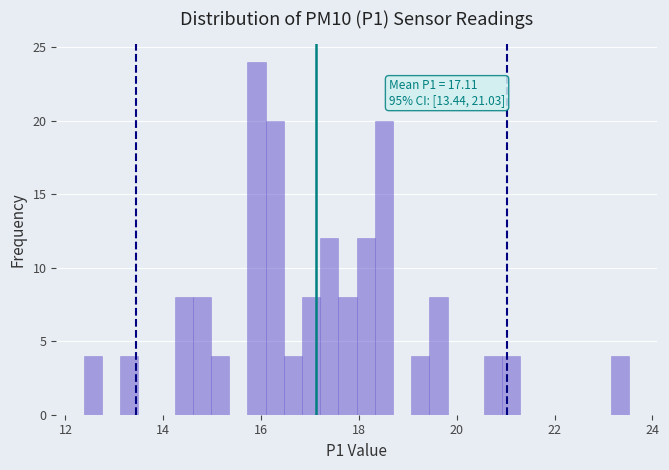

Read against the x-axis, roughly where is the centre of the tallest bar?

16.0